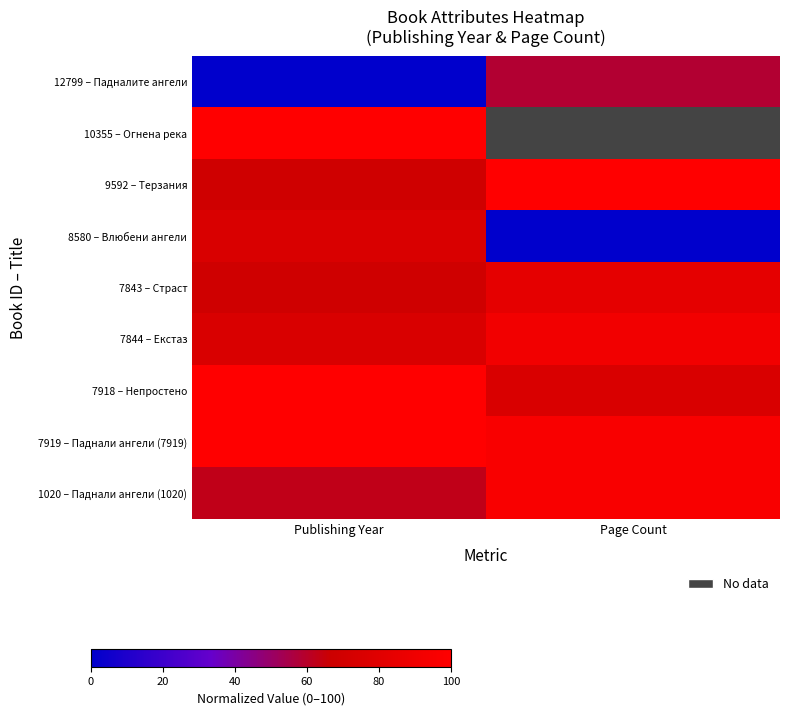

At Publishing Year, list the series in order from largest to smallest.

10355 – Огнена река, 7918 – Непростено, 7919 – Паднали ангели (7919), 8580 – Влюбени ангели, 7844 – Екстаз, 9592 – Терзания, 7843 – Страст, 1020 – Паднали ангели (1020), 12799 – Падналите ангели